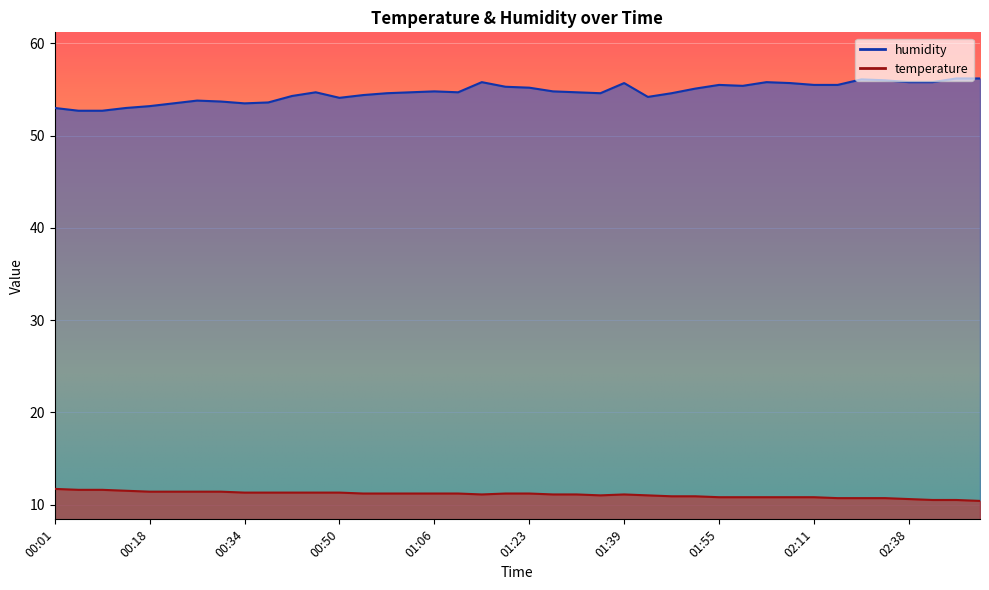

Which series has the largest total across all categories?

humidity